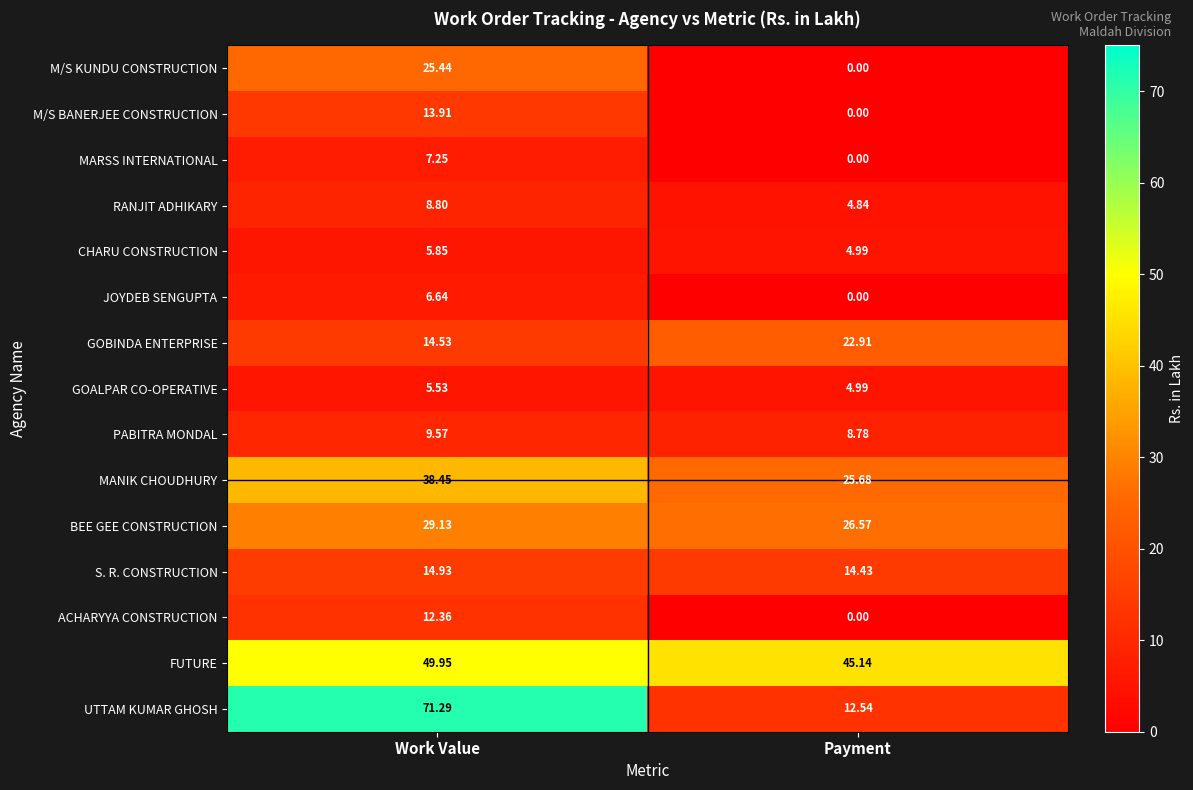

How many data points does each series have?

2